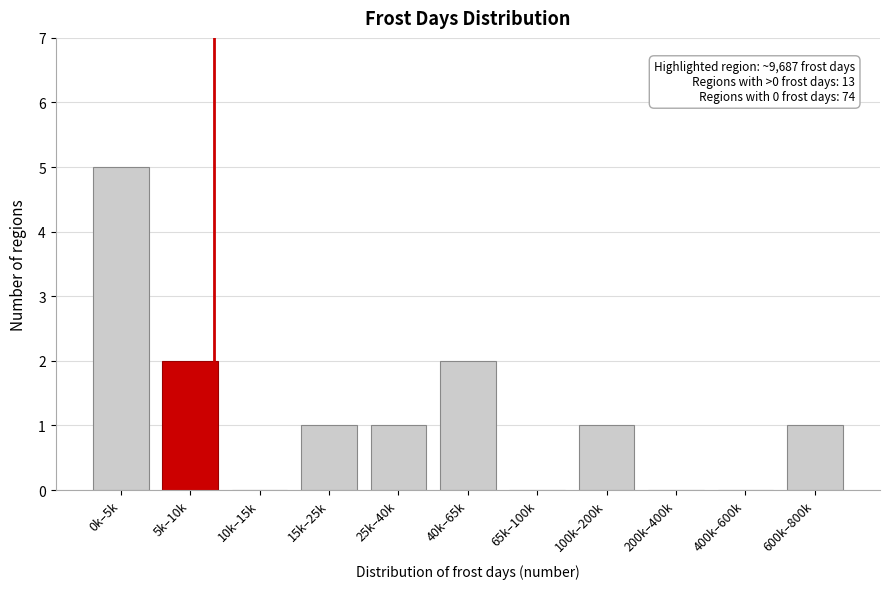

Reading right to left, list all the values displayed in this chart.

600k–800k=1	400k–600k=0	200k–400k=0	100k–200k=1	65k–100k=0	40k–65k=2	25k–40k=1	15k–25k=1	10k–15k=0	5k–10k=2	0k–5k=5